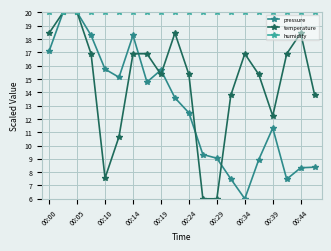

How many lines are shown in the chart?

3